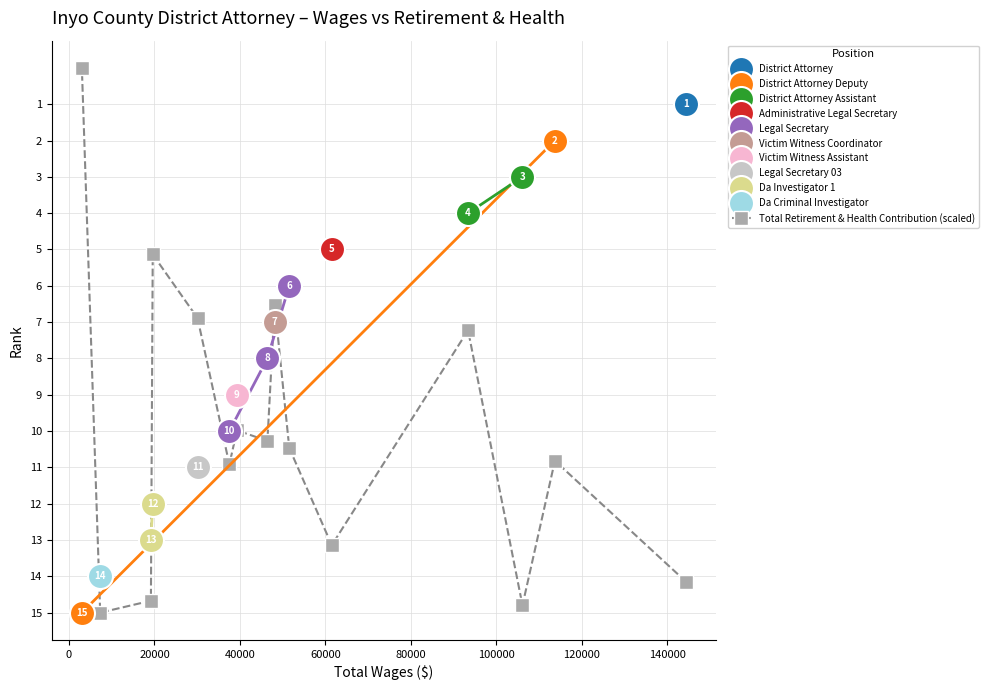

What is the difference between the maximum and second lowest values?

9.9